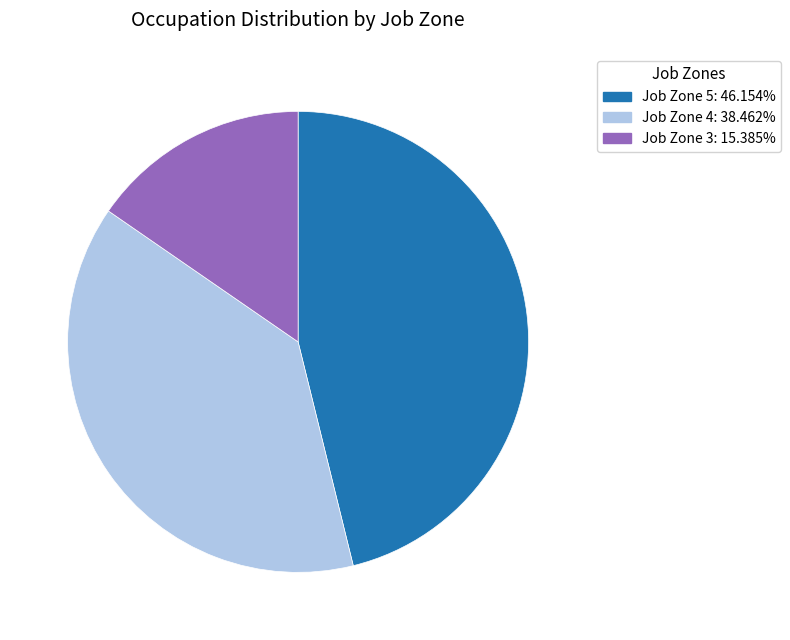

Combined, do Job Zone 4 and Job Zone 5 account for over 50%?

Yes